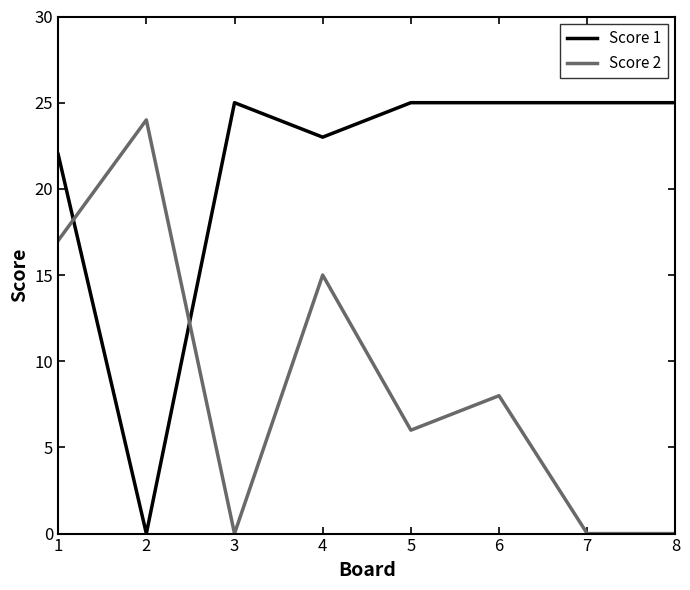

What is the maximum value for Score 1?

25